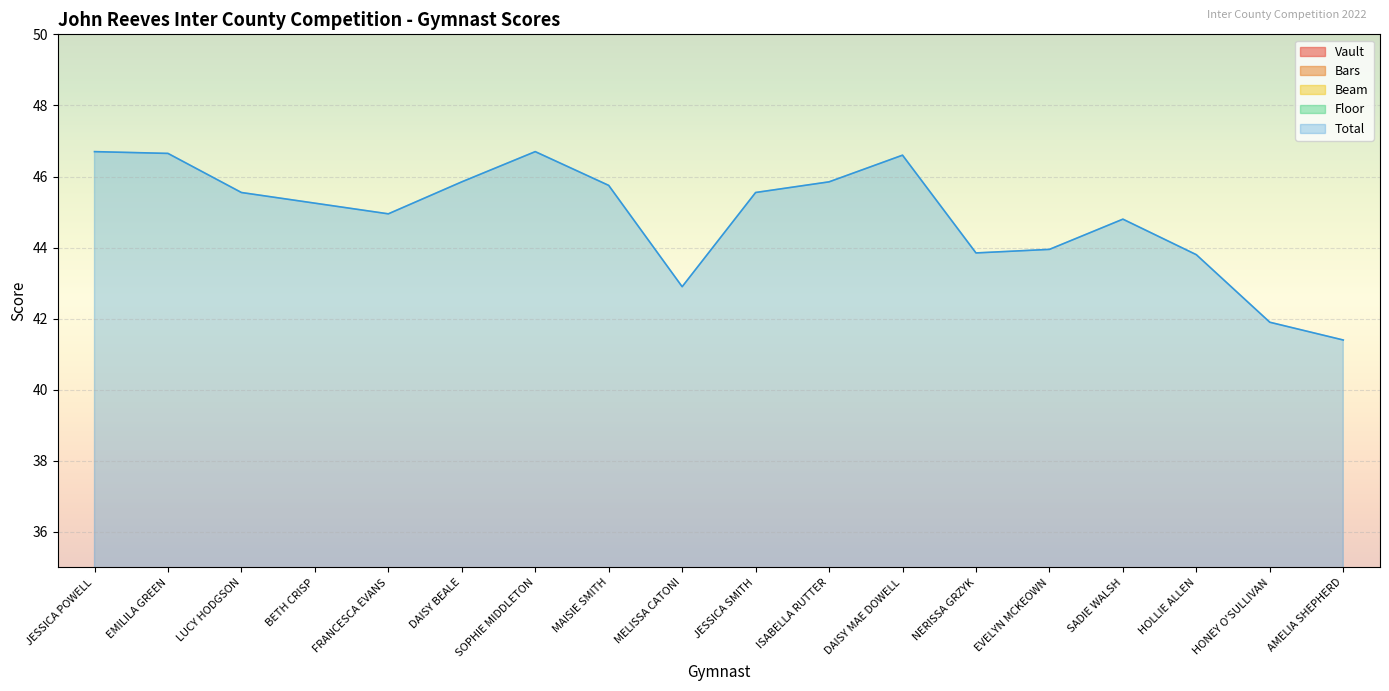

Rank the categories by Total value from lowest to highest.

AMELIA SHEPHERD, HONEY O'SULLIVAN, MELISSA CATONI, HOLLIE ALLEN, NERISSA GRZYK, EVELYN MCKEOWN, SADIE WALSH, FRANCESCA EVANS, BETH CRISP, LUCY HODGSON, JESSICA SMITH, MAISIE SMITH, DAISY BEALE, ISABELLA RUTTER, DAISY MAE DOWELL, EMILILA GREEN, JESSICA POWELL, SOPHIE MIDDLETON